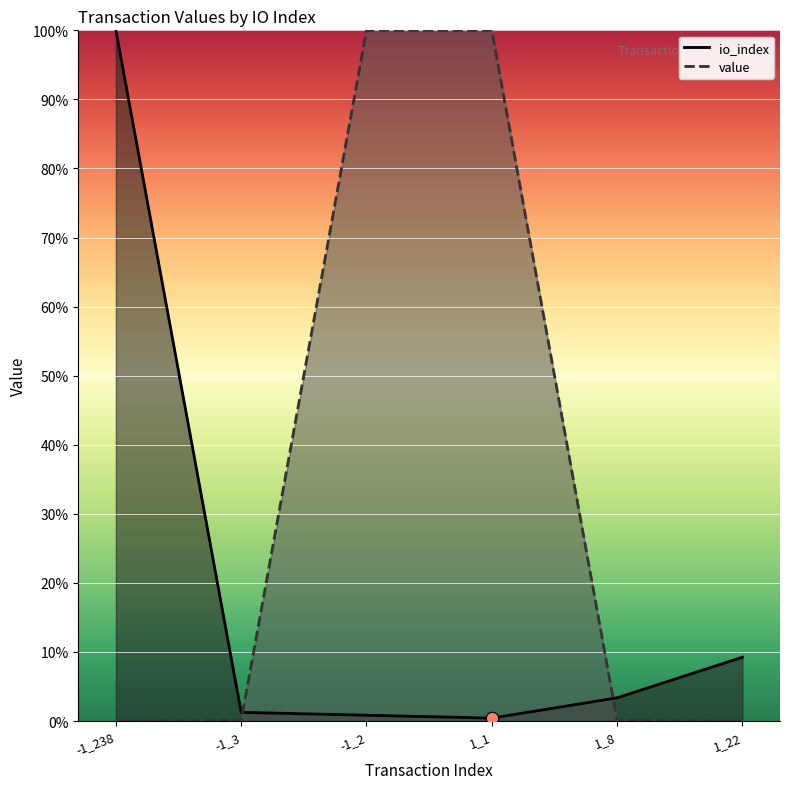

At how many categories does at least one series exceed 32?

3